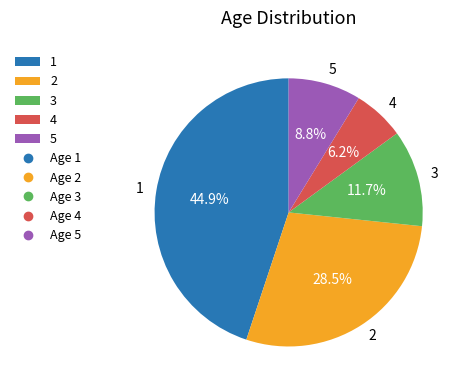

Is the sum of 5 and 3 greater than half?

No